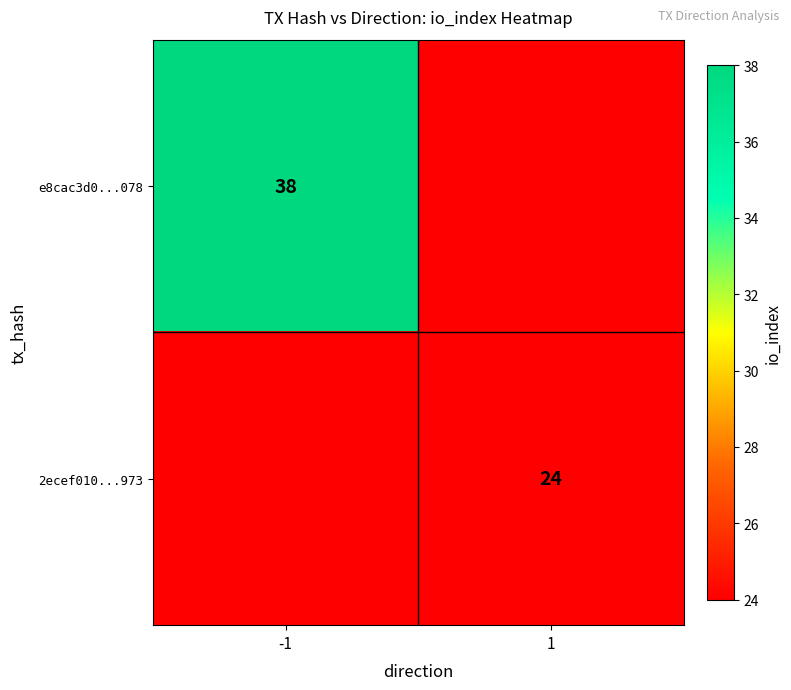

Is it true that 2ecef010...973 equals 24 at 1?

True